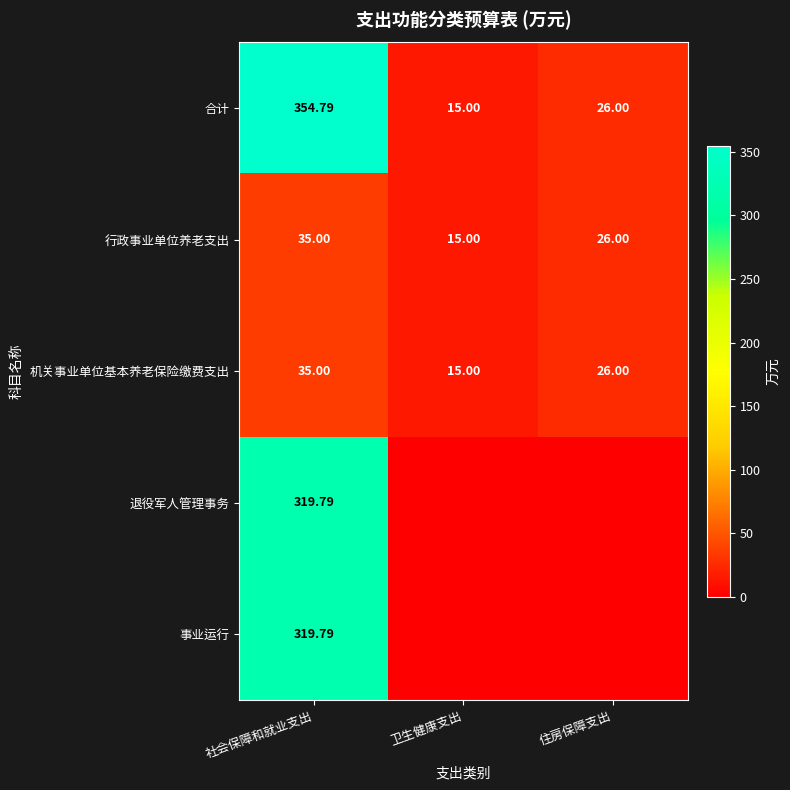

What is the total value across all series at 社会保障和就业支出?

1064.4